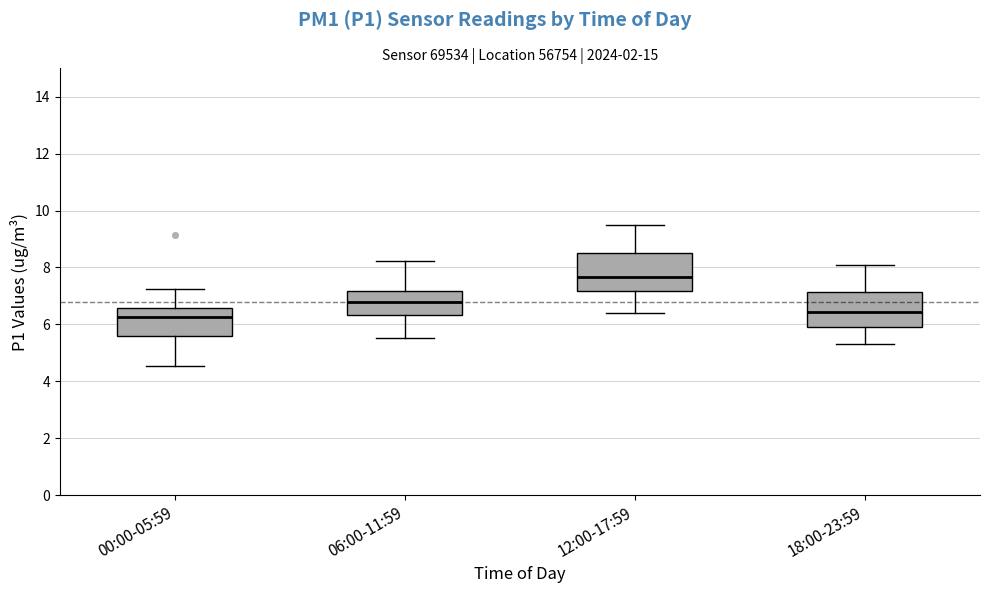

Reading left to right, transcribe this box plot: for each box, give where its median line is, the range the box spans, and where its two whiskers end, as read against the y-axis. The values are not printed on the chart, so give them approximately, as read against the axis.

00:00-05:59: median 6.2, box 5.6 to 6.6, whiskers 4.6 to 7.2
06:00-11:59: median 6.8, box 6.4 to 7.2, whiskers 5.6 to 8.2
12:00-17:59: median 7.6, box 7.2 to 8.6, whiskers 6.4 to 9.6
18:00-23:59: median 6.4, box 6.0 to 7.2, whiskers 5.4 to 8.2